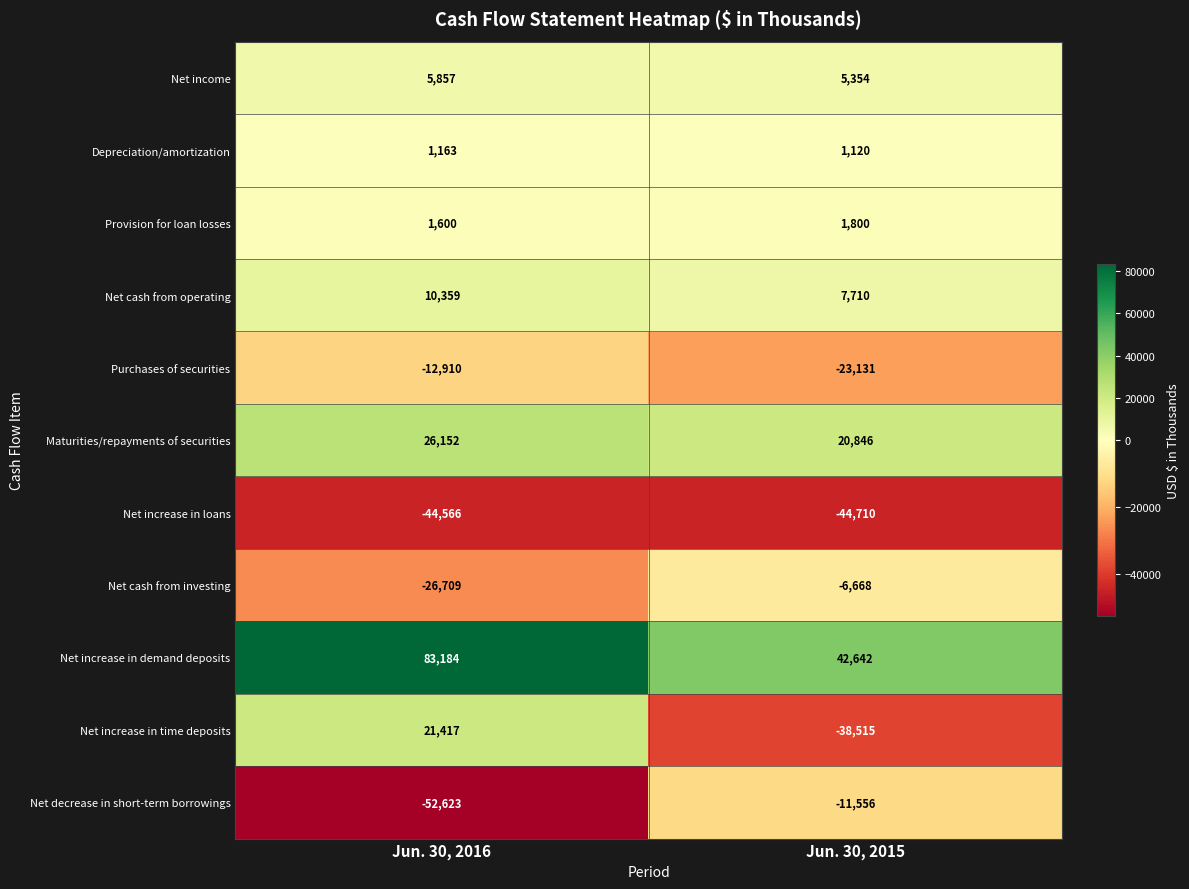

At which category does the chart reach its peak across all series?

Jun. 30, 2016